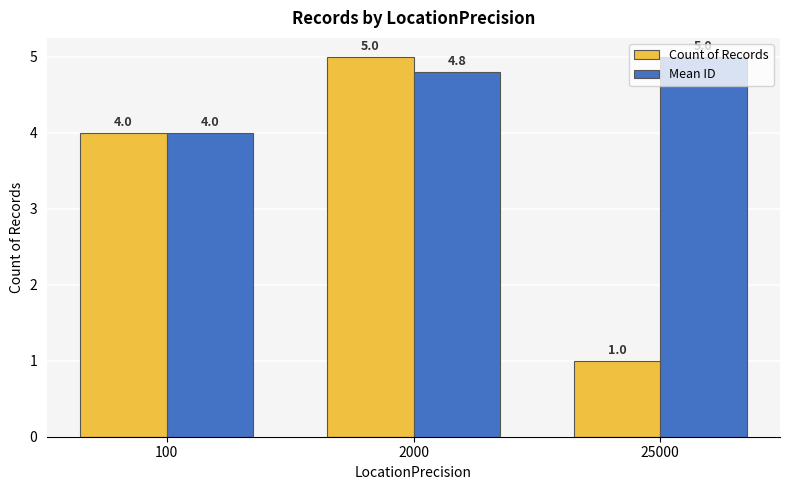

What is the value of the Mean ID bar at the 2nd from the left?

4.8